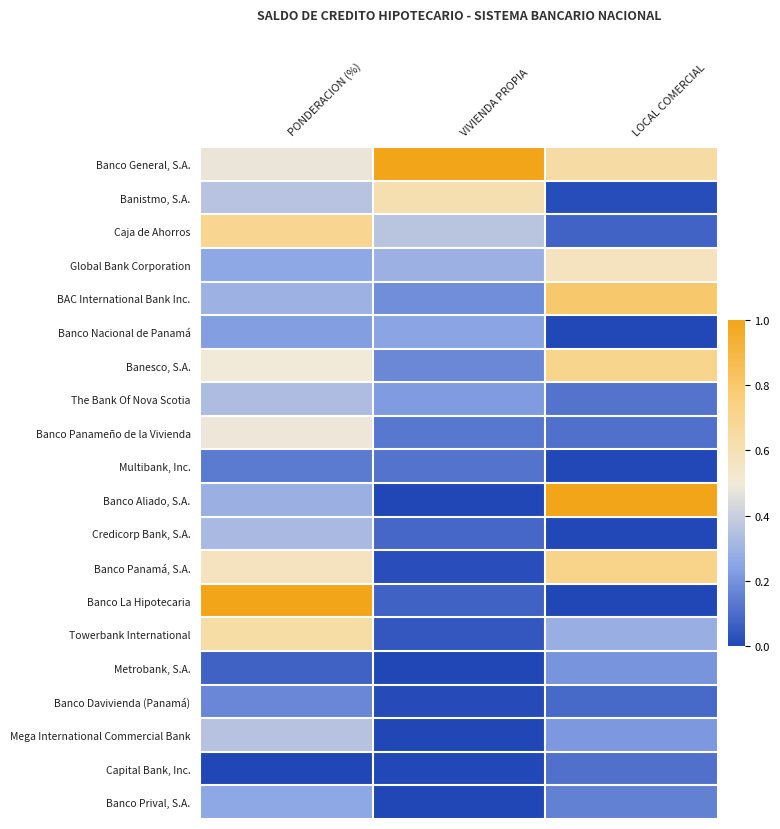

What is the spread (max minus min) of values at VIVIENDA PROPIA?

1.0